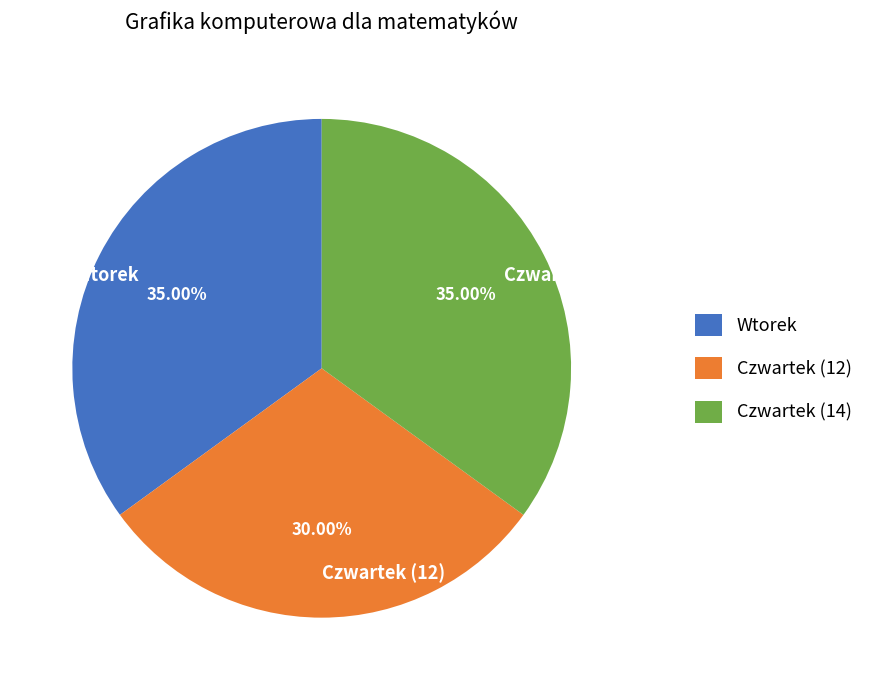

What percentage do Czwartek (12) and Wtorek together represent?

65.0%